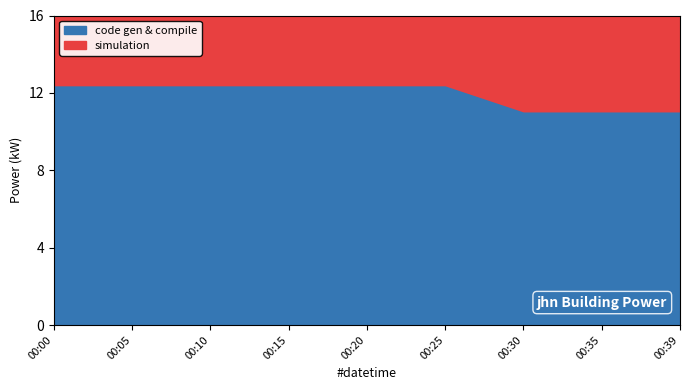

List the labels in order of value, smallest first.

00:00, 00:05, 00:10, 00:15, 00:20, 00:25, 00:30, 00:35, 00:39